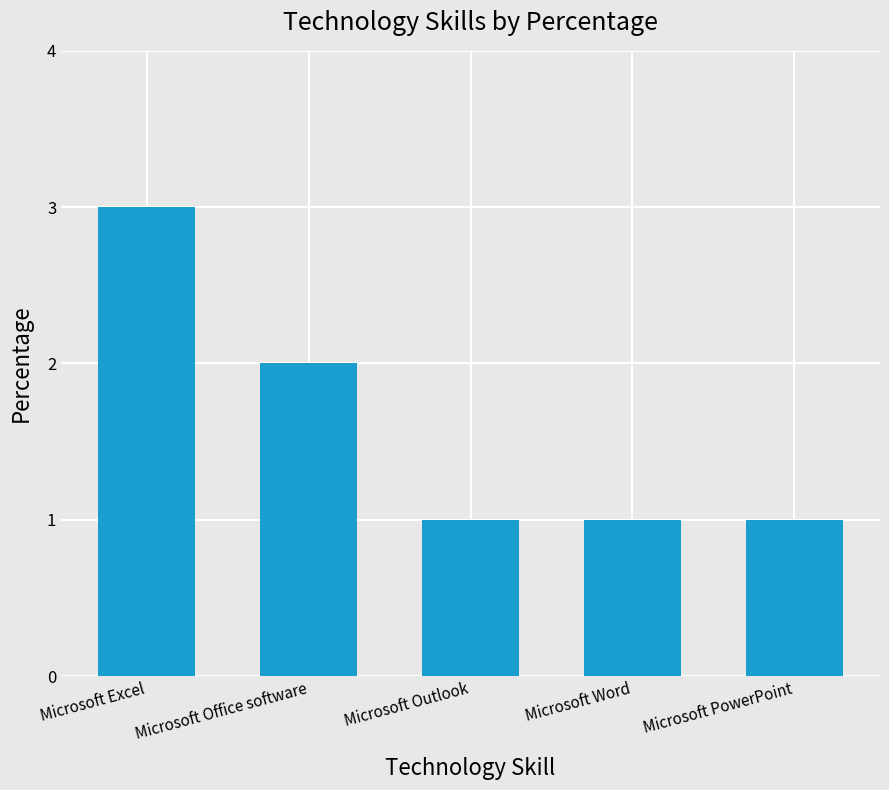

Between Microsoft Word and Microsoft Office software, which is larger?

Microsoft Office software